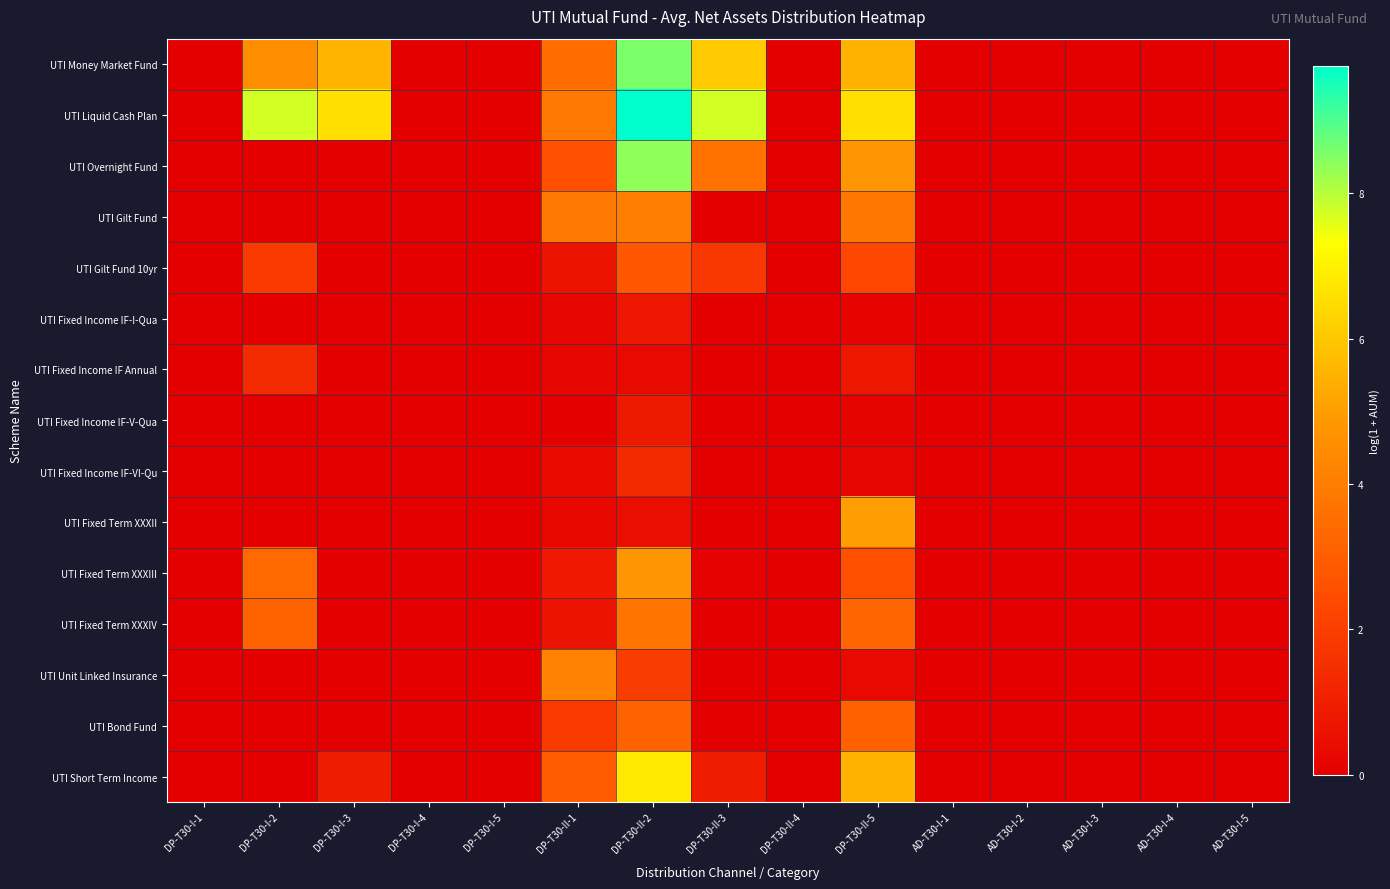

Reading left to right, extract all data points from this chart.

UTI Money Market Fund: DP-T30-I-1=0.0	DP-T30-I-2=4.5	DP-T30-I-3=5.5	DP-T30-I-4=0.0	DP-T30-I-5=0.0	DP-T30-II-1=3.5	DP-T30-II-2=8.6	DP-T30-II-3=6.1	DP-T30-II-4=0.0	DP-T30-II-5=5.4	AD-T30-I-1=0.0	AD-T30-I-2=0.0	AD-T30-I-3=0.0	AD-T30-I-4=0.0	AD-T30-I-5=0.0
UTI Liquid Cash Plan: DP-T30-I-1=0.0	DP-T30-I-2=7.7	DP-T30-I-3=6.6	DP-T30-I-4=0.0	DP-T30-I-5=0.0	DP-T30-II-1=3.9	DP-T30-II-2=9.8	DP-T30-II-3=7.8	DP-T30-II-4=0.0	DP-T30-II-5=6.5	AD-T30-I-1=0.0	AD-T30-I-2=0.0	AD-T30-I-3=0.0	AD-T30-I-4=0.0	AD-T30-I-5=0.0
UTI Overnight Fund: DP-T30-I-1=0.0	DP-T30-I-2=0.0	DP-T30-I-3=0.0	DP-T30-I-4=0.0	DP-T30-I-5=0.0	DP-T30-II-1=2.5	DP-T30-II-2=8.4	DP-T30-II-3=3.7	DP-T30-II-4=0.0	DP-T30-II-5=4.8	AD-T30-I-1=0.0	AD-T30-I-2=0.0	AD-T30-I-3=0.0	AD-T30-I-4=0.0	AD-T30-I-5=0.0
UTI Gilt Fund: DP-T30-I-1=0.0	DP-T30-I-2=0.0	DP-T30-I-3=0.0	DP-T30-I-4=0.0	DP-T30-I-5=0.0	DP-T30-II-1=3.8	DP-T30-II-2=4.0	DP-T30-II-3=0.0	DP-T30-II-4=0.0	DP-T30-II-5=3.8	AD-T30-I-1=0.0	AD-T30-I-2=0.0	AD-T30-I-3=0.0	AD-T30-I-4=0.0	AD-T30-I-5=0.0
UTI Gilt Fund 10yr: DP-T30-I-1=0.0	DP-T30-I-2=1.9	DP-T30-I-3=0.0	DP-T30-I-4=0.0	DP-T30-I-5=0.0	DP-T30-II-1=0.7	DP-T30-II-2=2.8	DP-T30-II-3=1.8	DP-T30-II-4=0.0	DP-T30-II-5=2.3	AD-T30-I-1=0.0	AD-T30-I-2=0.0	AD-T30-I-3=0.0	AD-T30-I-4=0.0	AD-T30-I-5=0.0
UTI Fixed Income IF-I-Qua: DP-T30-I-1=0.0	DP-T30-I-2=0.0	DP-T30-I-3=0.0	DP-T30-I-4=0.0	DP-T30-I-5=0.0	DP-T30-II-1=0.2	DP-T30-II-2=0.7	DP-T30-II-3=0.0	DP-T30-II-4=0.0	DP-T30-II-5=0.2	AD-T30-I-1=0.0	AD-T30-I-2=0.0	AD-T30-I-3=0.0	AD-T30-I-4=0.0	AD-T30-I-5=0.0
UTI Fixed Income IF Annual: DP-T30-I-1=0.0	DP-T30-I-2=1.4	DP-T30-I-3=0.0	DP-T30-I-4=0.0	DP-T30-I-5=0.0	DP-T30-II-1=0.2	DP-T30-II-2=0.3	DP-T30-II-3=0.0	DP-T30-II-4=0.0	DP-T30-II-5=0.8	AD-T30-I-1=0.0	AD-T30-I-2=0.0	AD-T30-I-3=0.0	AD-T30-I-4=0.0	AD-T30-I-5=0.0
UTI Fixed Income IF-V-Qua: DP-T30-I-1=0.0	DP-T30-I-2=0.0	DP-T30-I-3=0.0	DP-T30-I-4=0.0	DP-T30-I-5=0.0	DP-T30-II-1=0.0	DP-T30-II-2=0.9	DP-T30-II-3=0.0	DP-T30-II-4=0.0	DP-T30-II-5=0.1	AD-T30-I-1=0.0	AD-T30-I-2=0.0	AD-T30-I-3=0.0	AD-T30-I-4=0.0	AD-T30-I-5=0.0
UTI Fixed Income IF-VI-Qu: DP-T30-I-1=0.0	DP-T30-I-2=0.0	DP-T30-I-3=0.0	DP-T30-I-4=0.0	DP-T30-I-5=0.0	DP-T30-II-1=0.4	DP-T30-II-2=1.3	DP-T30-II-3=0.0	DP-T30-II-4=0.0	DP-T30-II-5=0.2	AD-T30-I-1=0.0	AD-T30-I-2=0.0	AD-T30-I-3=0.0	AD-T30-I-4=0.0	AD-T30-I-5=0.0
UTI Fixed Term XXXII: DP-T30-I-1=0.0	DP-T30-I-2=0.0	DP-T30-I-3=0.0	DP-T30-I-4=0.0	DP-T30-I-5=0.0	DP-T30-II-1=0.3	DP-T30-II-2=0.5	DP-T30-II-3=0.0	DP-T30-II-4=0.0	DP-T30-II-5=5.0	AD-T30-I-1=0.0	AD-T30-I-2=0.0	AD-T30-I-3=0.0	AD-T30-I-4=0.0	AD-T30-I-5=0.0
UTI Fixed Term XXXIII: DP-T30-I-1=0.0	DP-T30-I-2=3.4	DP-T30-I-3=0.0	DP-T30-I-4=0.0	DP-T30-I-5=0.0	DP-T30-II-1=0.8	DP-T30-II-2=4.8	DP-T30-II-3=0.1	DP-T30-II-4=0.0	DP-T30-II-5=2.6	AD-T30-I-1=0.0	AD-T30-I-2=0.0	AD-T30-I-3=0.0	AD-T30-I-4=0.0	AD-T30-I-5=0.0
UTI Fixed Term XXXIV: DP-T30-I-1=0.0	DP-T30-I-2=3.2	DP-T30-I-3=0.0	DP-T30-I-4=0.0	DP-T30-I-5=0.0	DP-T30-II-1=0.6	DP-T30-II-2=3.8	DP-T30-II-3=0.0	DP-T30-II-4=0.0	DP-T30-II-5=3.3	AD-T30-I-1=0.0	AD-T30-I-2=0.0	AD-T30-I-3=0.0	AD-T30-I-4=0.0	AD-T30-I-5=0.0
UTI Unit Linked Insurance: DP-T30-I-1=0.0	DP-T30-I-2=0.0	DP-T30-I-3=0.0	DP-T30-I-4=0.0	DP-T30-I-5=0.0	DP-T30-II-1=4.2	DP-T30-II-2=1.9	DP-T30-II-3=0.0	DP-T30-II-4=0.0	DP-T30-II-5=0.3	AD-T30-I-1=0.0	AD-T30-I-2=0.0	AD-T30-I-3=0.0	AD-T30-I-4=0.0	AD-T30-I-5=0.0
UTI Bond Fund: DP-T30-I-1=0.0	DP-T30-I-2=0.0	DP-T30-I-3=0.0	DP-T30-I-4=0.0	DP-T30-I-5=0.0	DP-T30-II-1=1.8	DP-T30-II-2=3.1	DP-T30-II-3=0.0	DP-T30-II-4=0.0	DP-T30-II-5=3.1	AD-T30-I-1=0.0	AD-T30-I-2=0.0	AD-T30-I-3=0.0	AD-T30-I-4=0.0	AD-T30-I-5=0.0
UTI Short Term Income: DP-T30-I-1=0.0	DP-T30-I-2=0.0	DP-T30-I-3=1.0	DP-T30-I-4=0.0	DP-T30-I-5=0.0	DP-T30-II-1=2.9	DP-T30-II-2=6.8	DP-T30-II-3=0.9	DP-T30-II-4=0.0	DP-T30-II-5=5.5	AD-T30-I-1=0.0	AD-T30-I-2=0.0	AD-T30-I-3=0.0	AD-T30-I-4=0.0	AD-T30-I-5=0.0